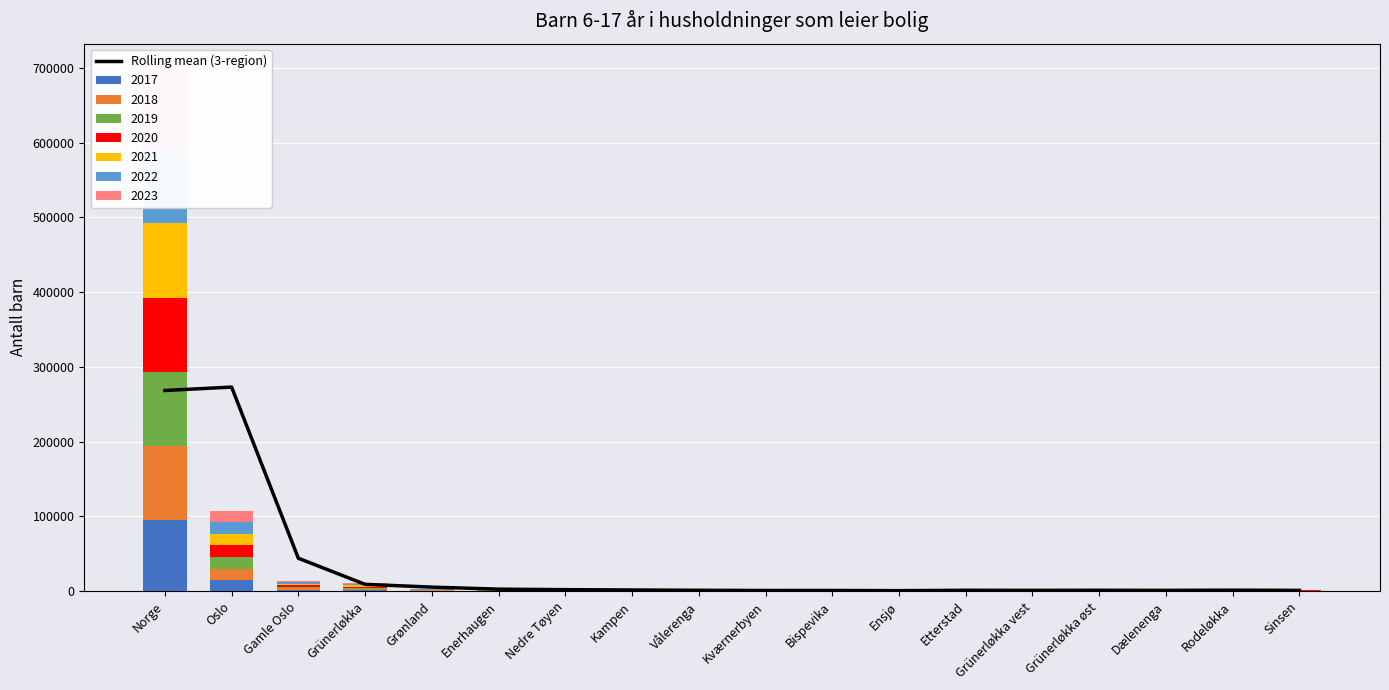

What is the label of the 2nd bar from the left?

Oslo